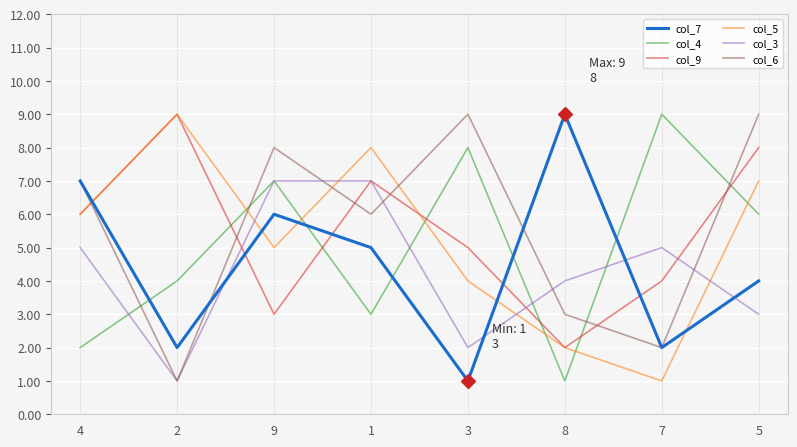

Is it true that col_7 equals 9 at 8?

True